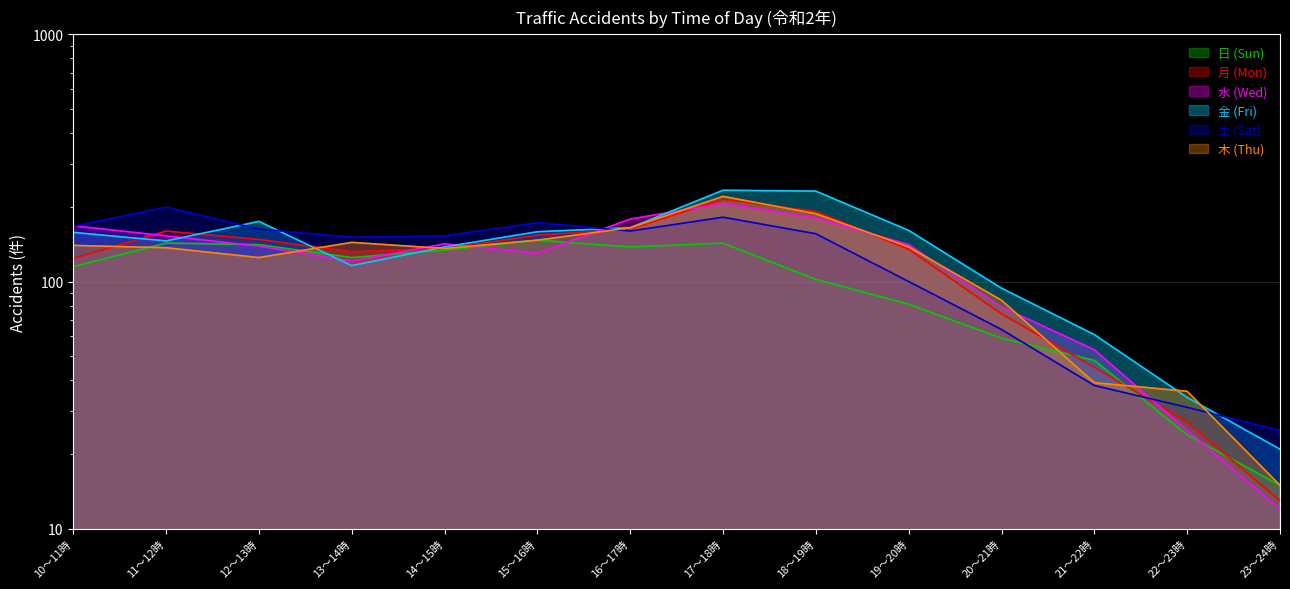

Which series has the widest spread of values?

金 (Fri)